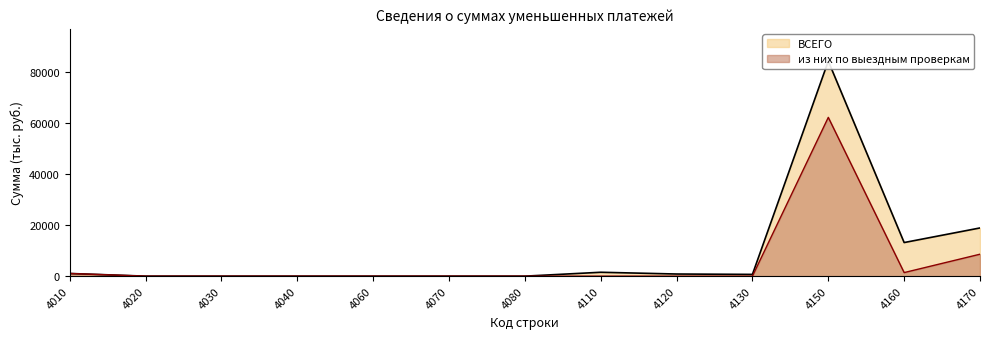

Where is из них по выездным проверкам nearest to the value 31093?

4170